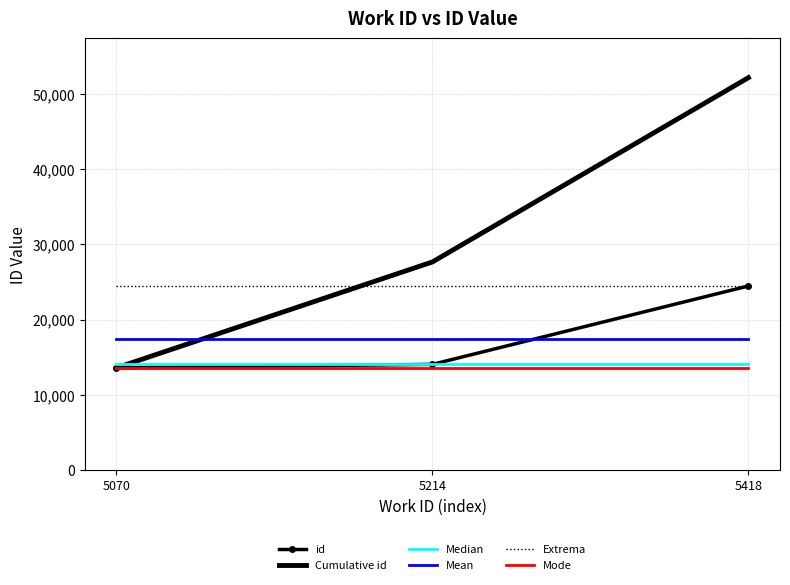

Which has a higher value, 5418 or 5070?

5418